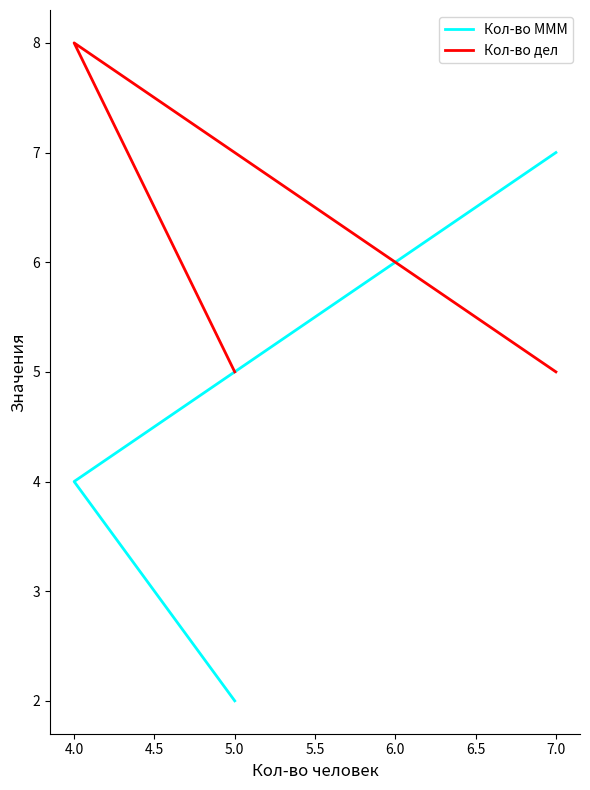

What is the value of the Кол-во дел point at the 3rd from the left?

5